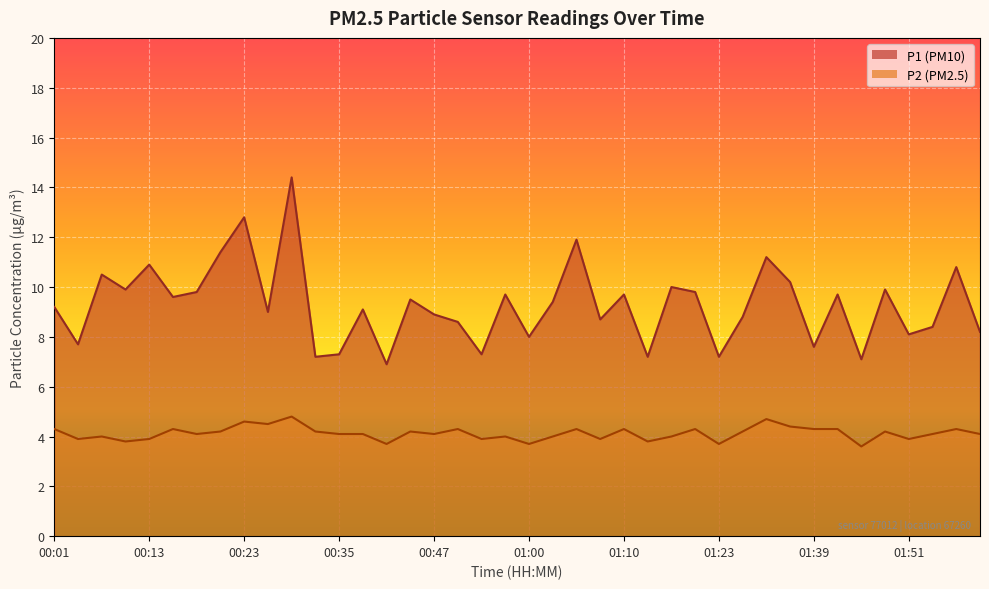

Is it true that P2 equals 7.1 at 01:58?

False